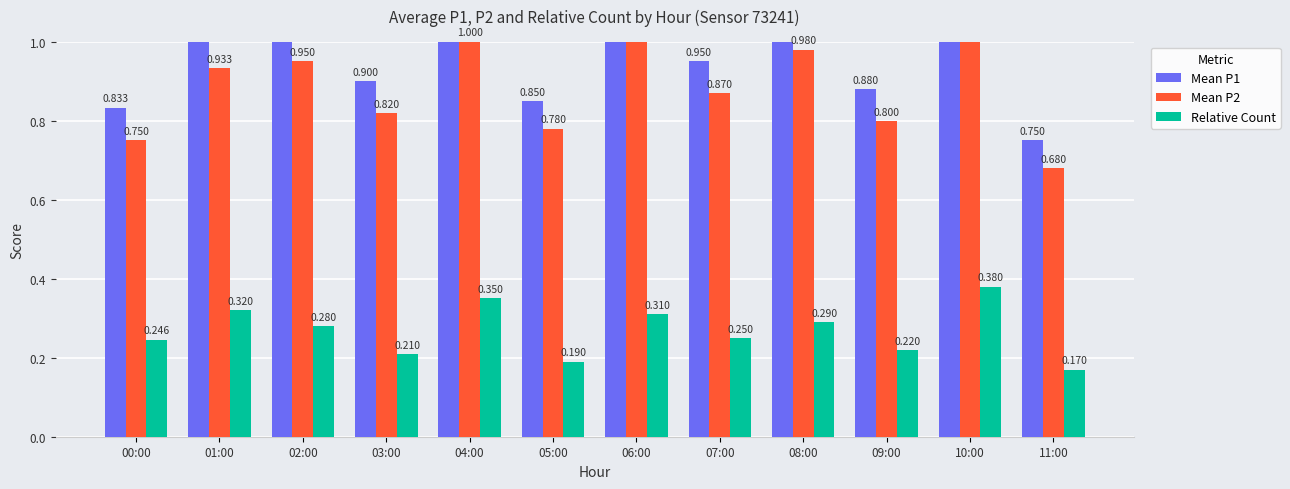

Reading left to right, what are all the values shown in this chart?

Mean P1: 00:00=0.8	01:00=1.1	02:00=1.1	03:00=0.9	04:00=1.1	05:00=0.8	06:00=1.2	07:00=0.9	08:00=1.1	09:00=0.9	10:00=1.2	11:00=0.8
Mean P2: 00:00=0.8	01:00=0.9	02:00=0.9	03:00=0.8	04:00=1.0	05:00=0.8	06:00=1.1	07:00=0.9	08:00=1.0	09:00=0.8	10:00=1.1	11:00=0.7
Relative Count: 00:00=0.2	01:00=0.3	02:00=0.3	03:00=0.2	04:00=0.3	05:00=0.2	06:00=0.3	07:00=0.2	08:00=0.3	09:00=0.2	10:00=0.4	11:00=0.2